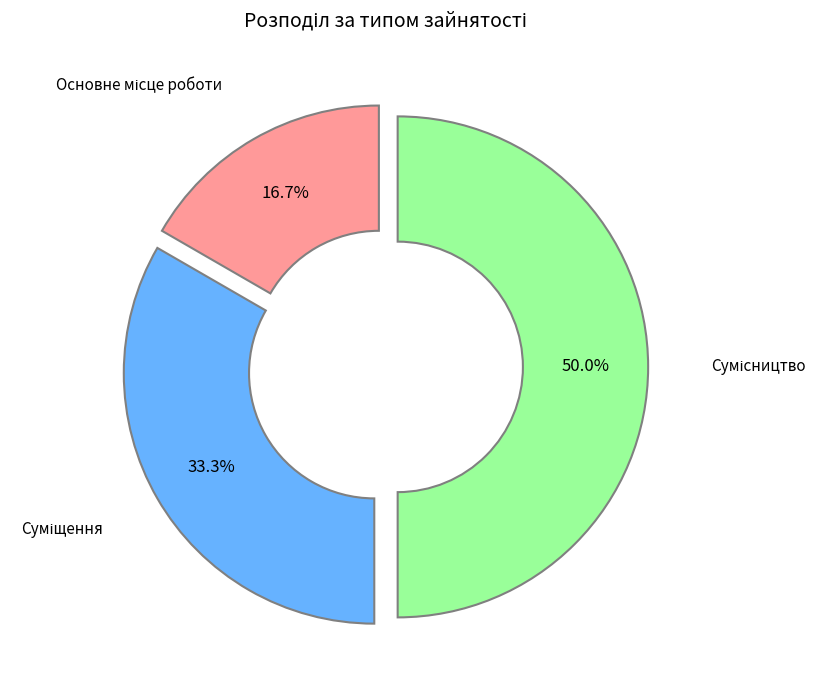

How many segments does this pie chart have?

3